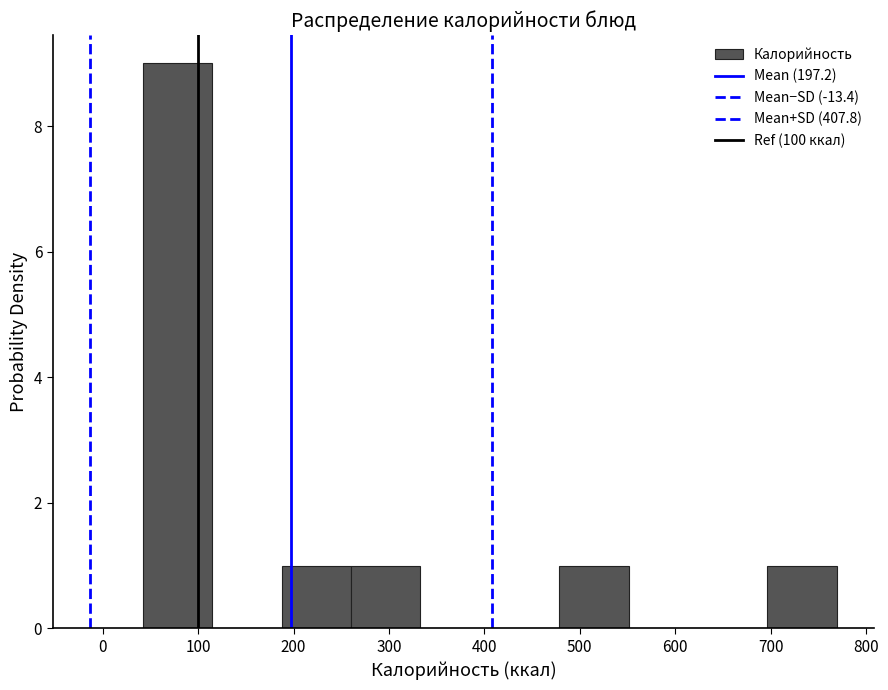

Reading left to right, transcribe this chart: for each bar, give the range it covers on the x-axis and its height. Neither the bar edges nor the heights are printed on the chart, so give them approximately, as read against the axes.

40 to 110: 9
110 to 190: 0
190 to 260: 1
260 to 330: 1
330 to 410: 0
410 to 480: 0
480 to 550: 1
550 to 620: 0
620 to 700: 0
700 to 770: 1